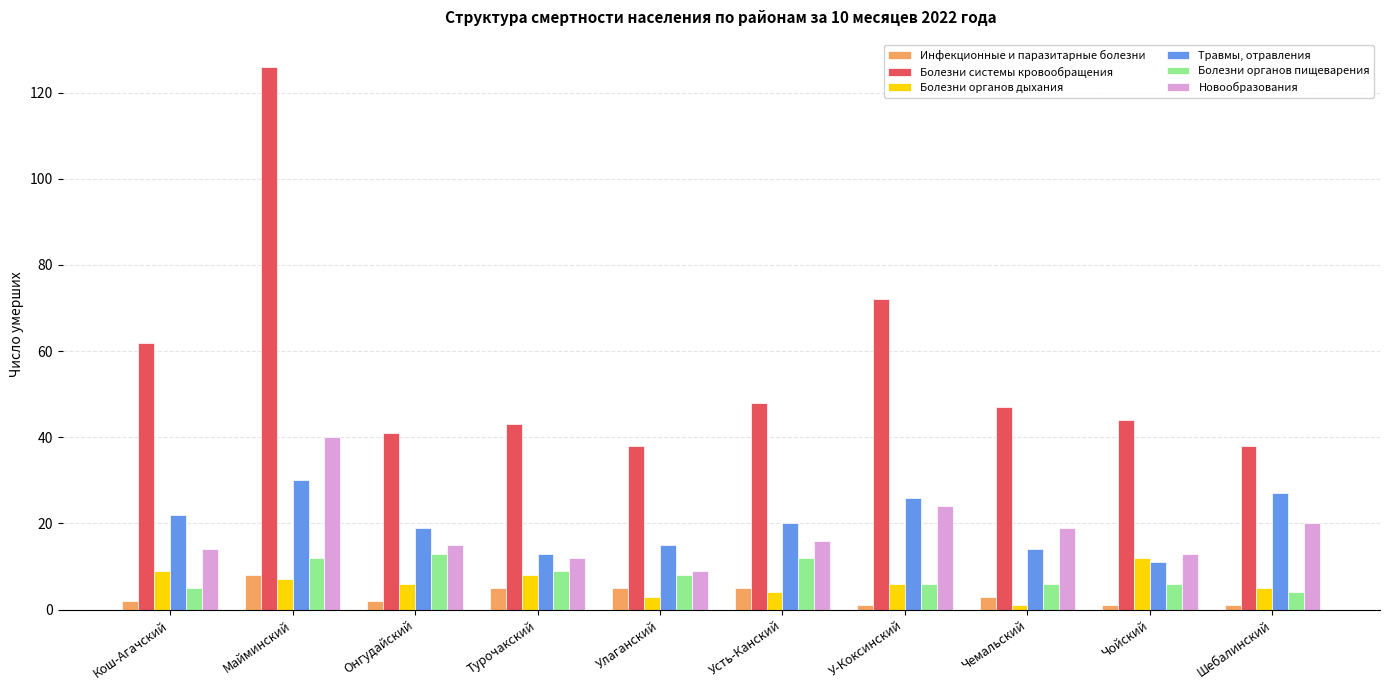

Does the chart contain stacked bars?

No